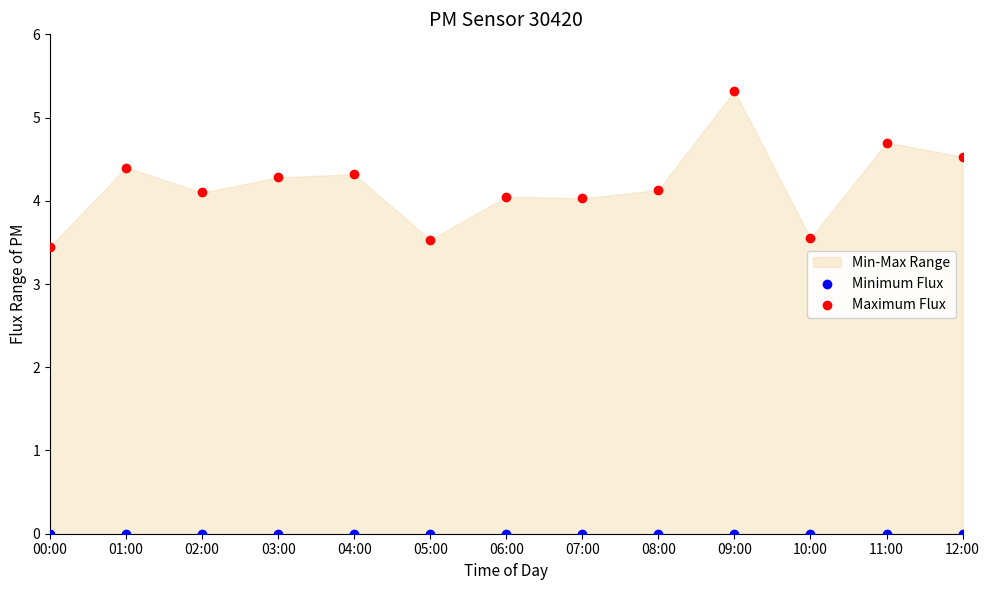

Which series contains the highest Y value?

Maximum Flux